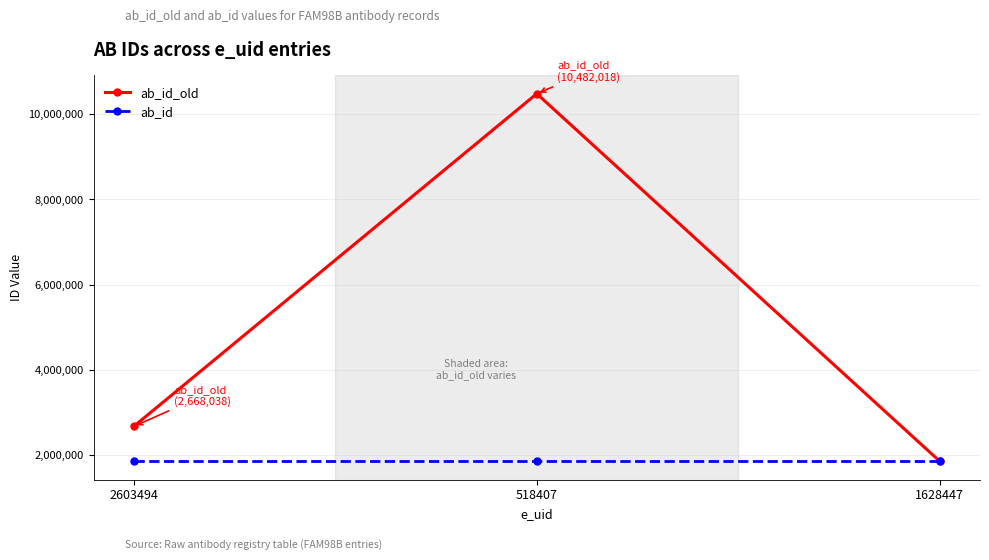

Which series changed the most between 518407 and 1628447?

ab_id_old